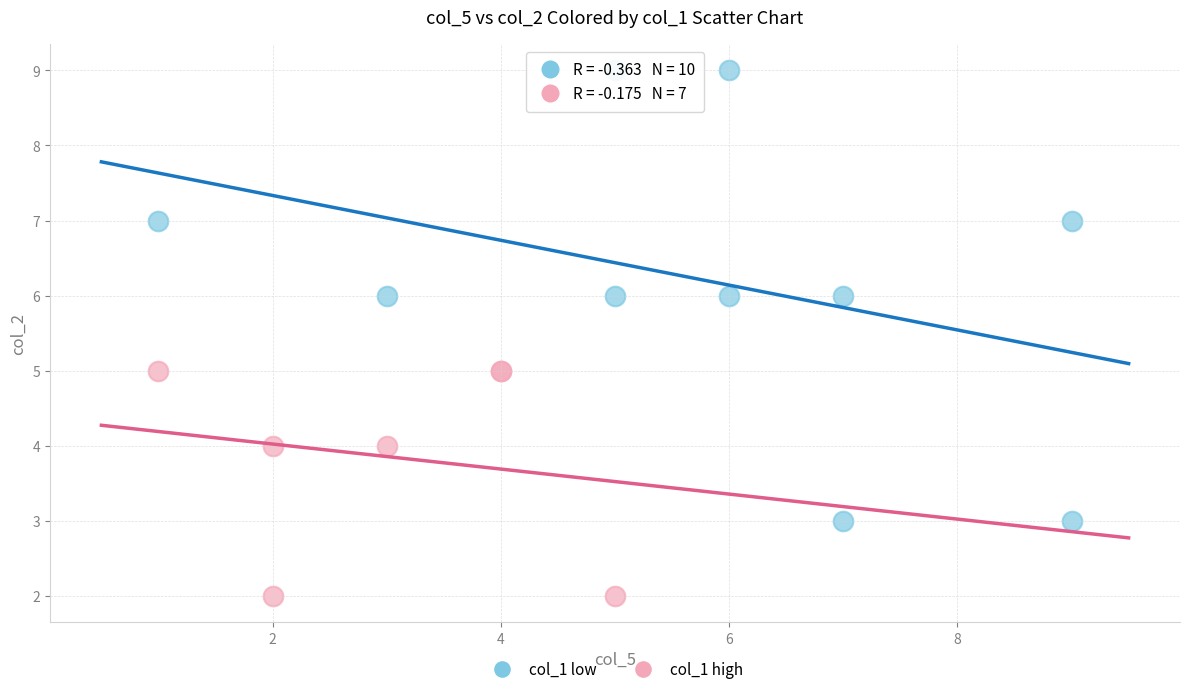

What are all the series names shown in the legend?

col_1 low, col_1 high